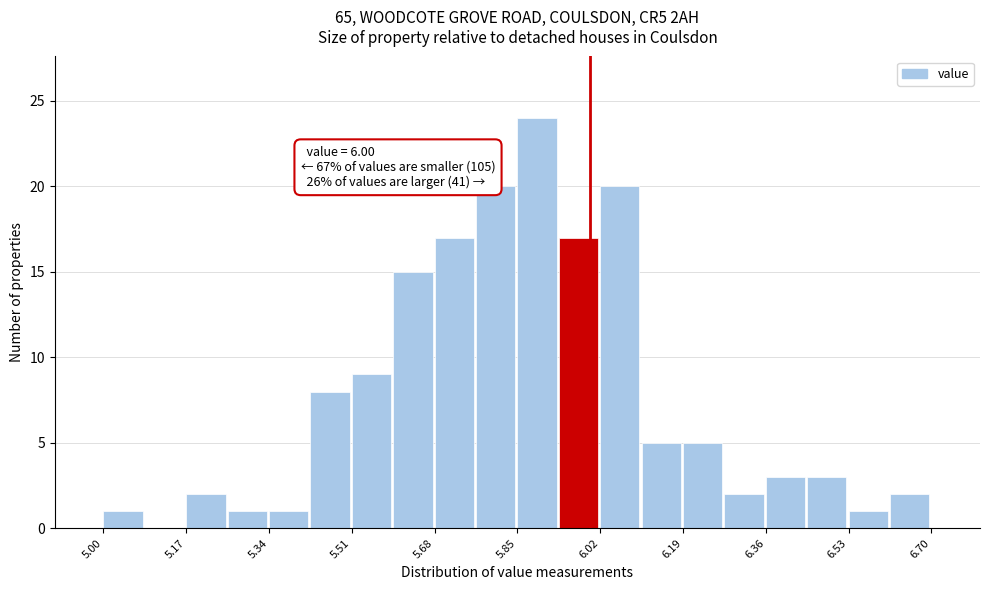

Over which range of the x-axis is the bar tallest?

5.850 to 5.935